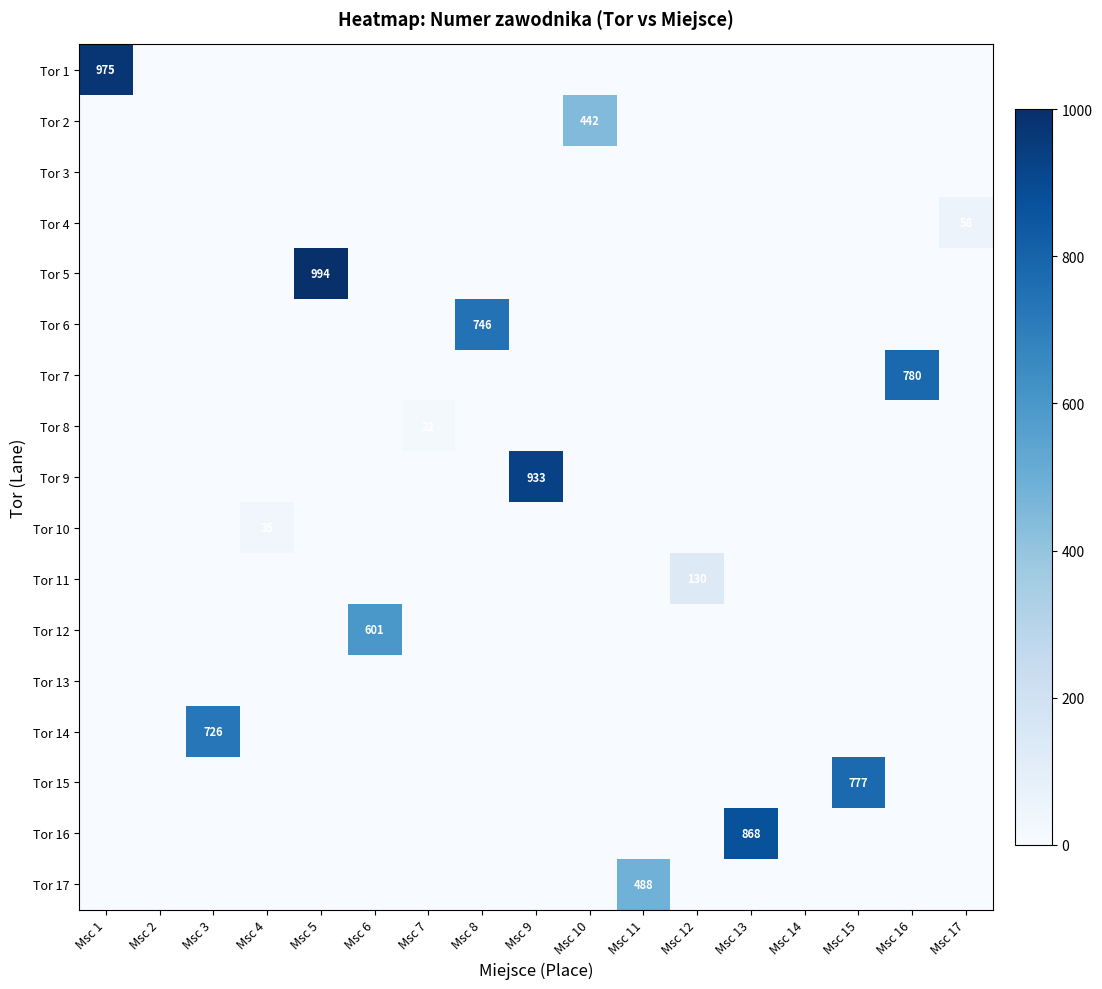

True or false: Tor 12 has a value of 895 at Msc 6.

False